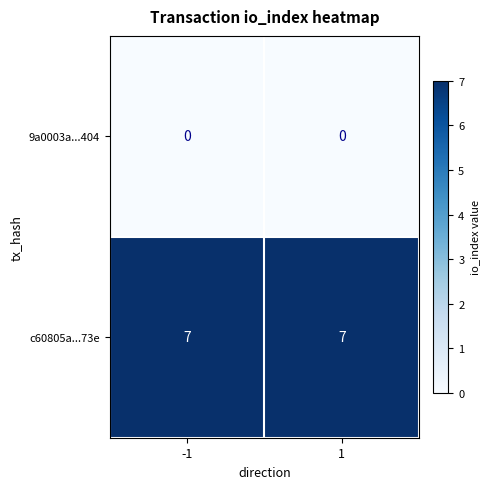

What is the highest value of the c60805a...73e series?

7